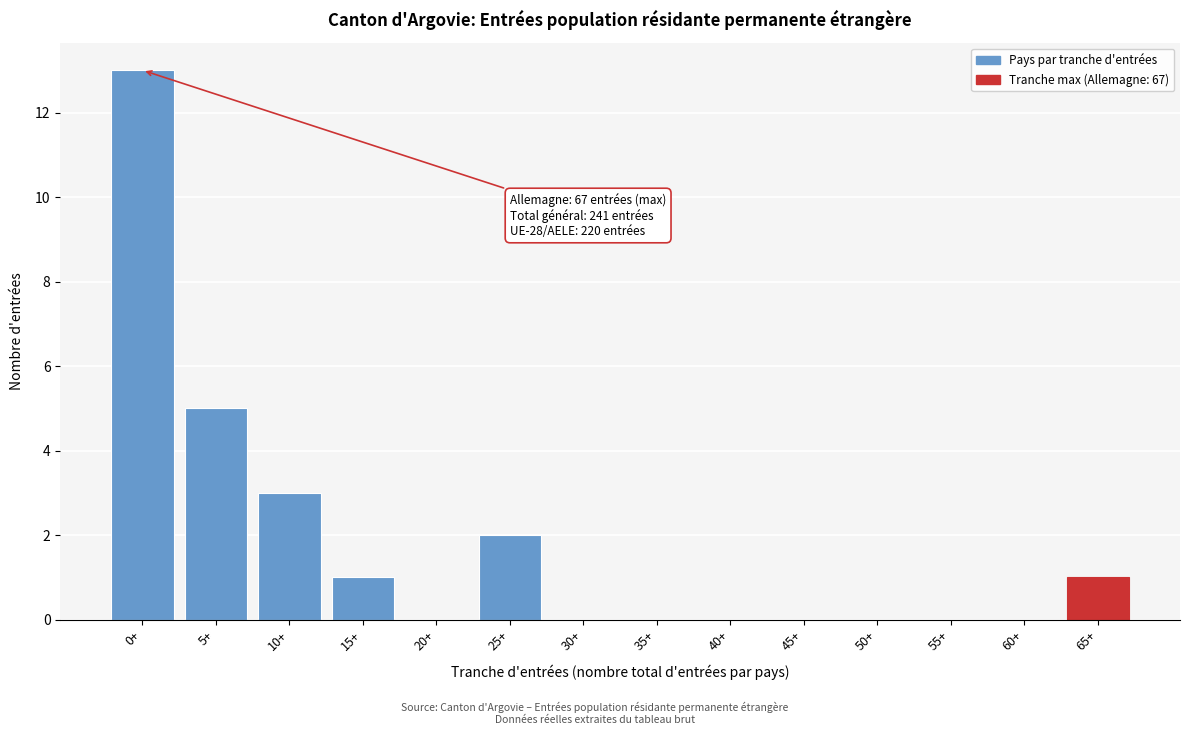

Reading left to right, what are all the values shown in this chart?

0+=13	5+=5	10+=3	15+=1	20+=0	25+=2	30+=0	35+=0	40+=0	45+=0	50+=0	55+=0	60+=0	65+=1